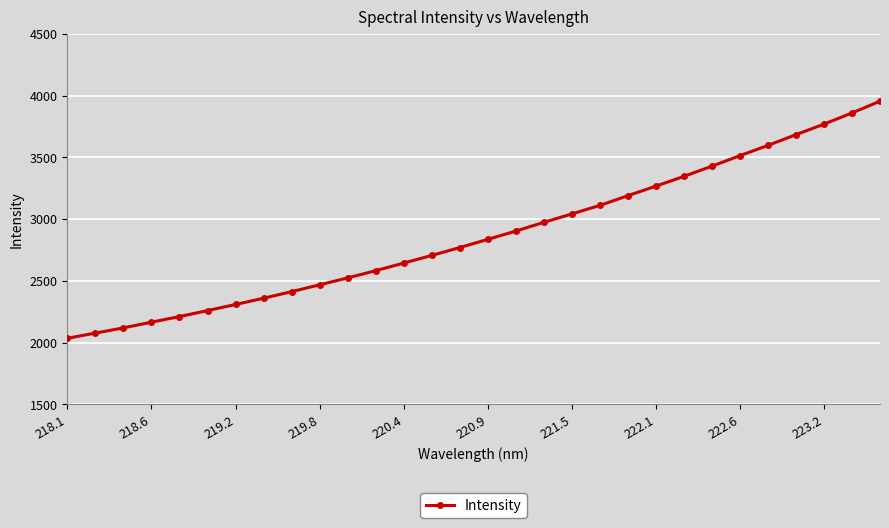

What is the greatest value displayed?

3953.9